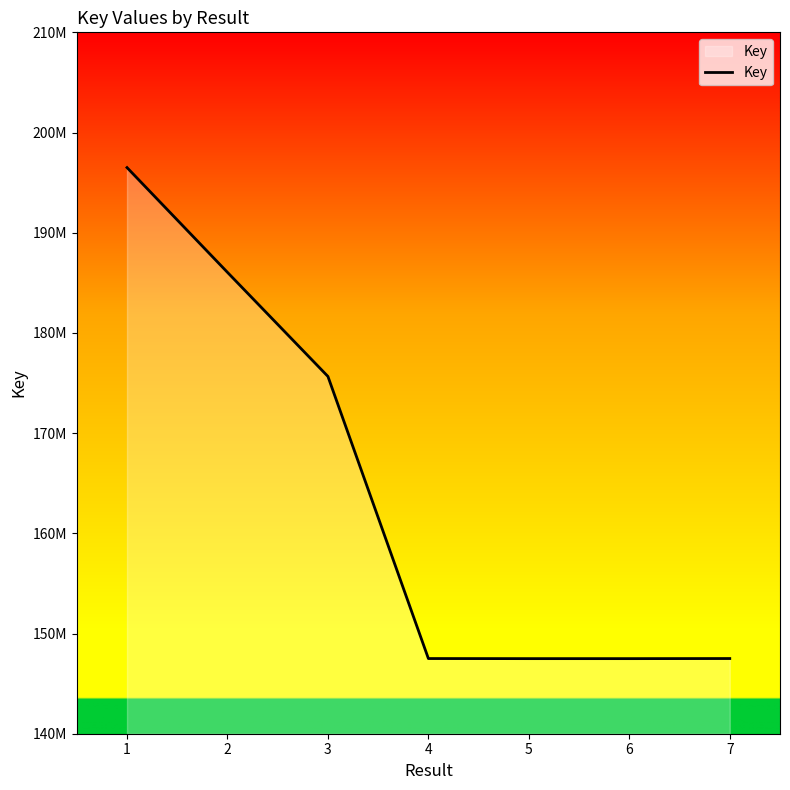

Does the chart have visible grid lines?

No